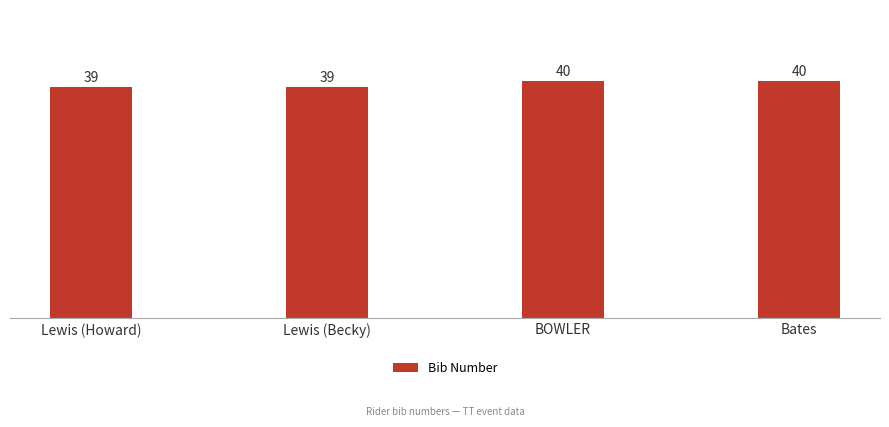

What is the greatest value displayed?

40